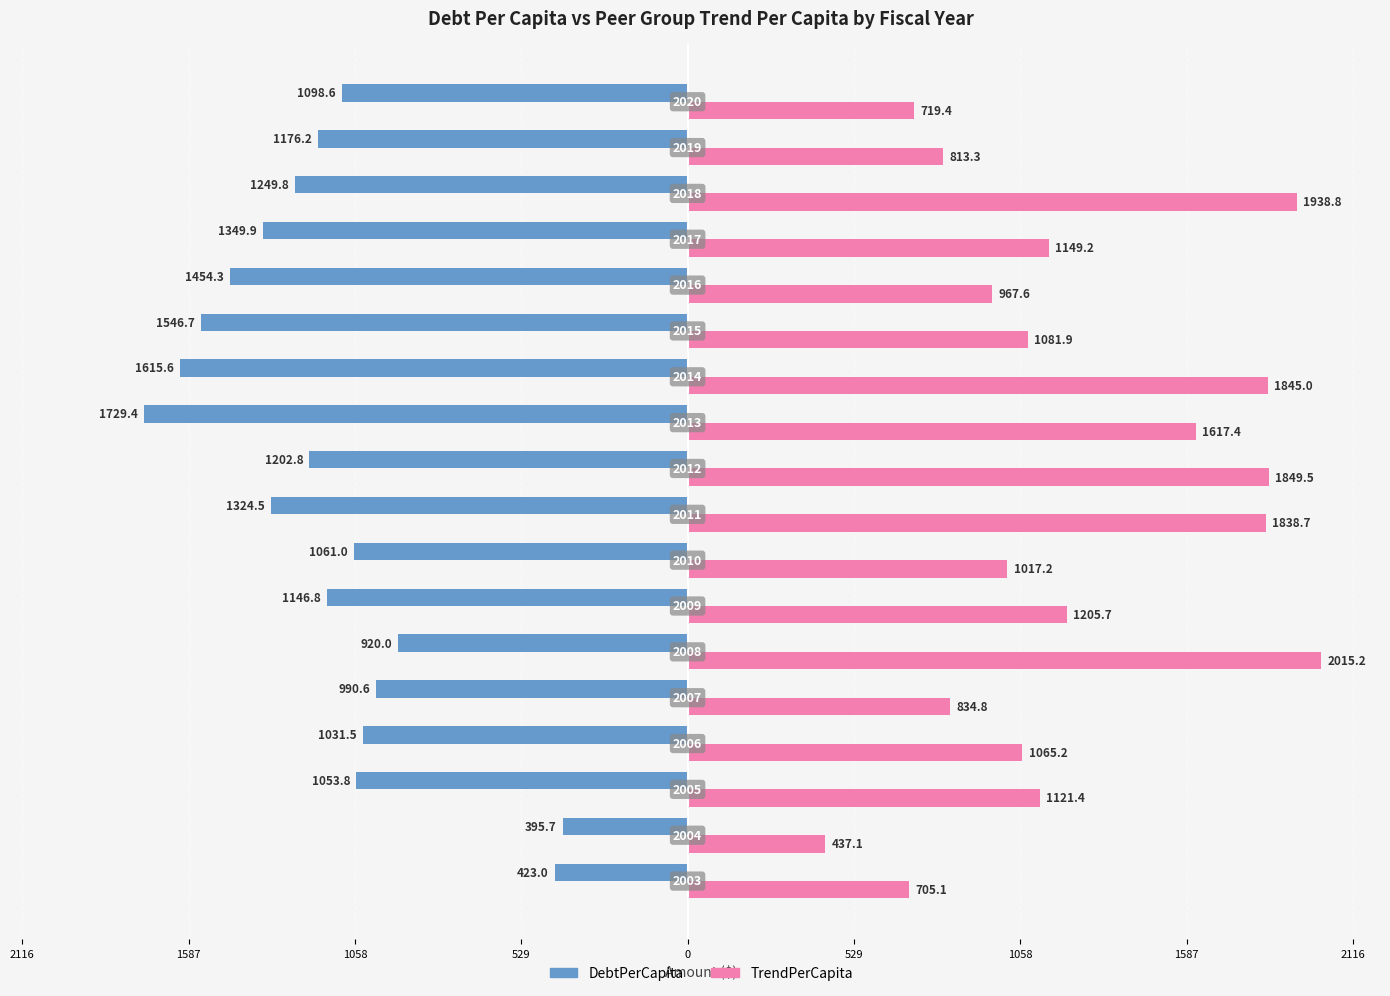

What are all the series names shown in the legend?

DebtPerCapita, TrendPerCapita